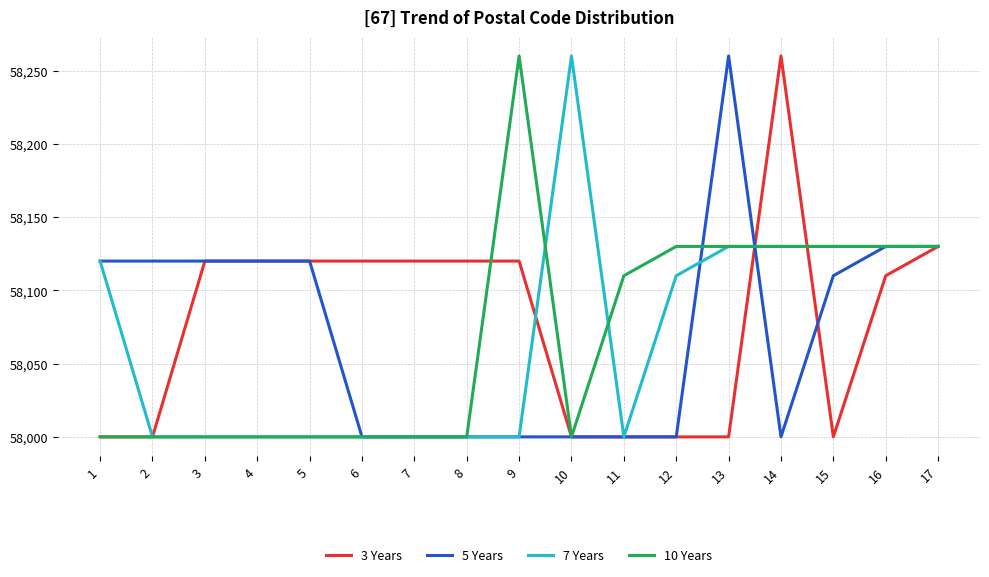

What is the difference between the maximum and second lowest values in the 5 Years series?

260